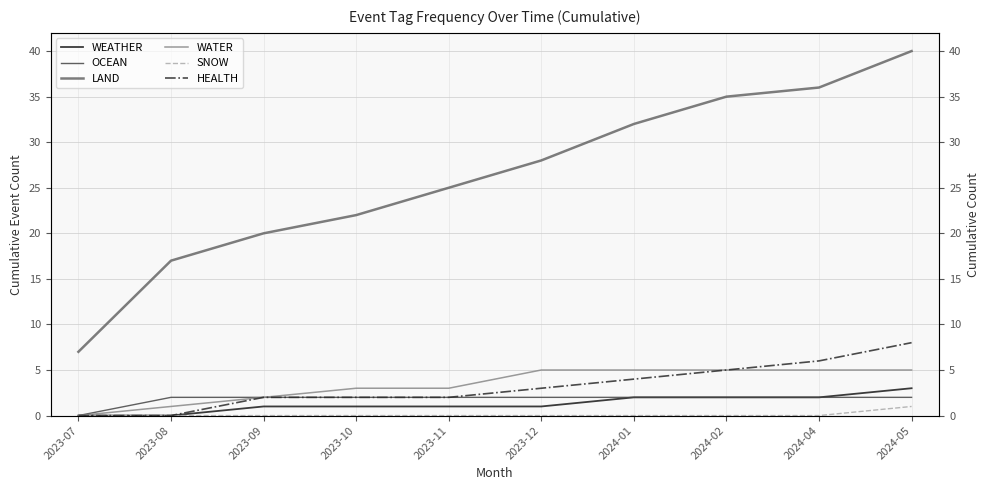

The LAND series shows 30 at 2023-08. True or false?

False